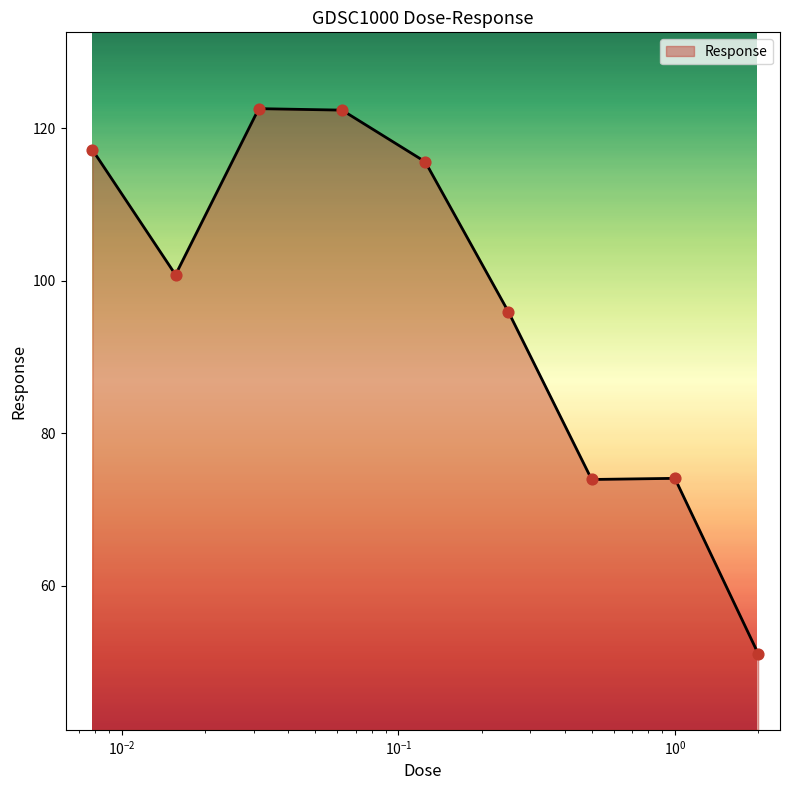

What is the smallest value displayed?

51.1